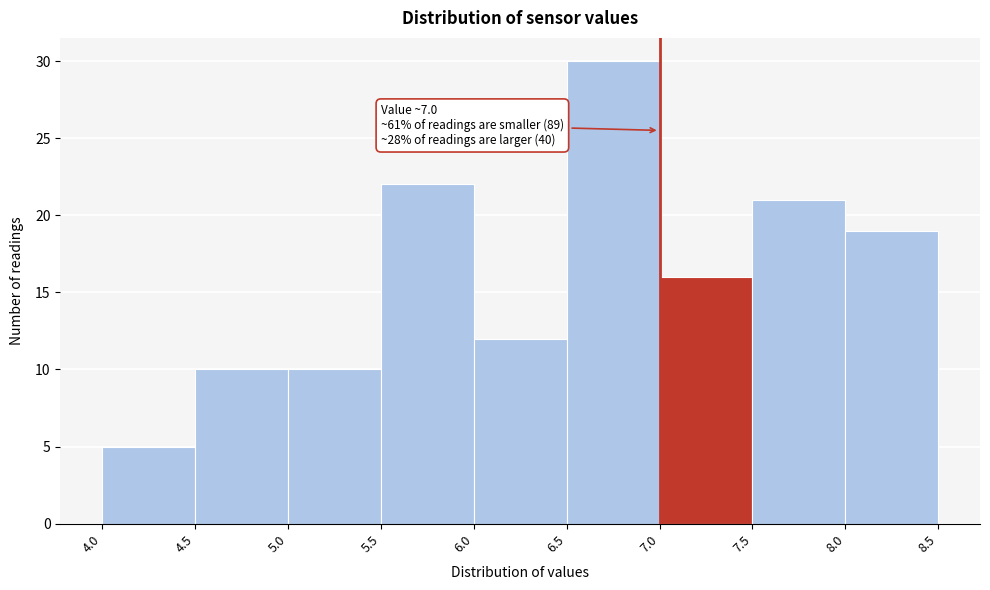

Over which range of the x-axis is the bar tallest?

6.5 to 7.0